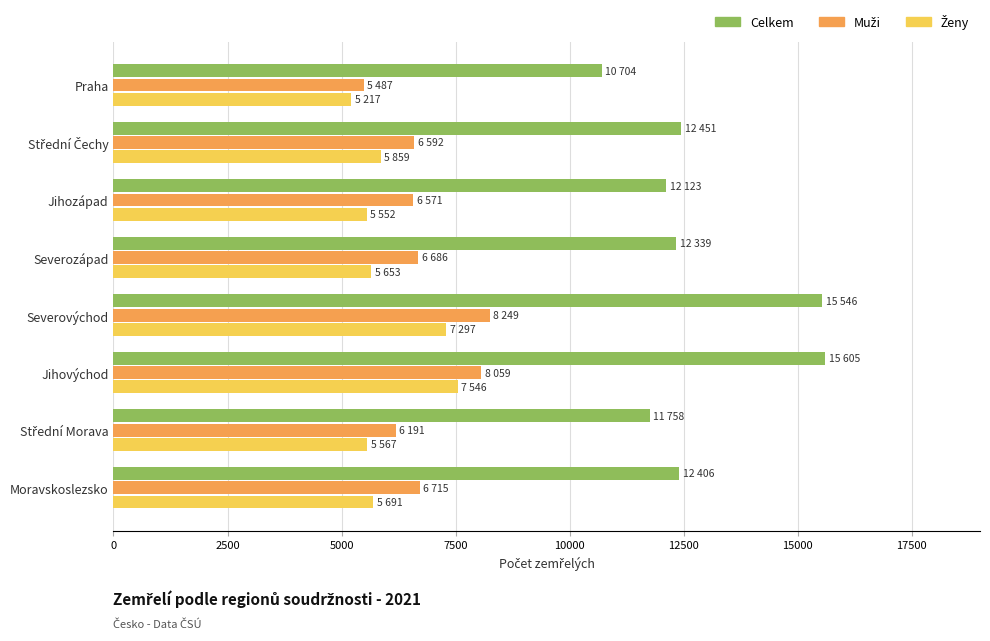

What is the difference between the highest and lowest values at Moravskoslezsko?

6715